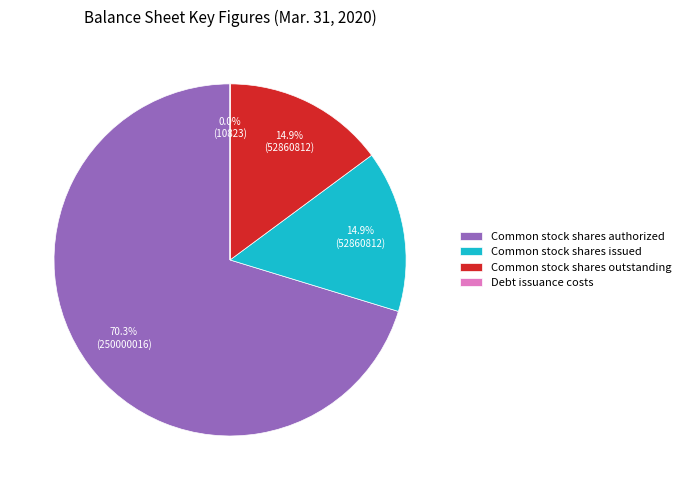

The Common stock shares issued slice represents 15% of the pie. True or false?

True